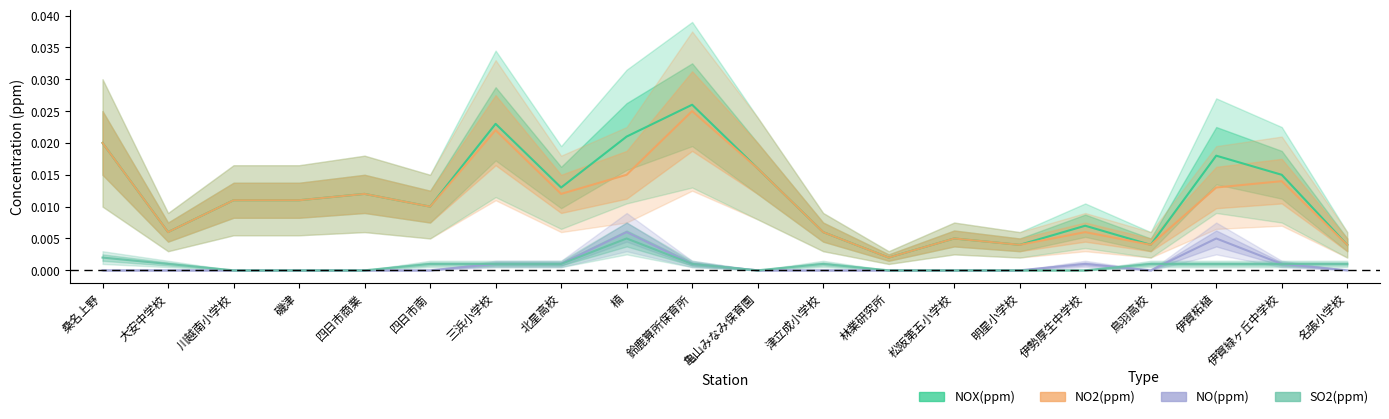

Where is the first local maximum for NO(ppm)?

楠